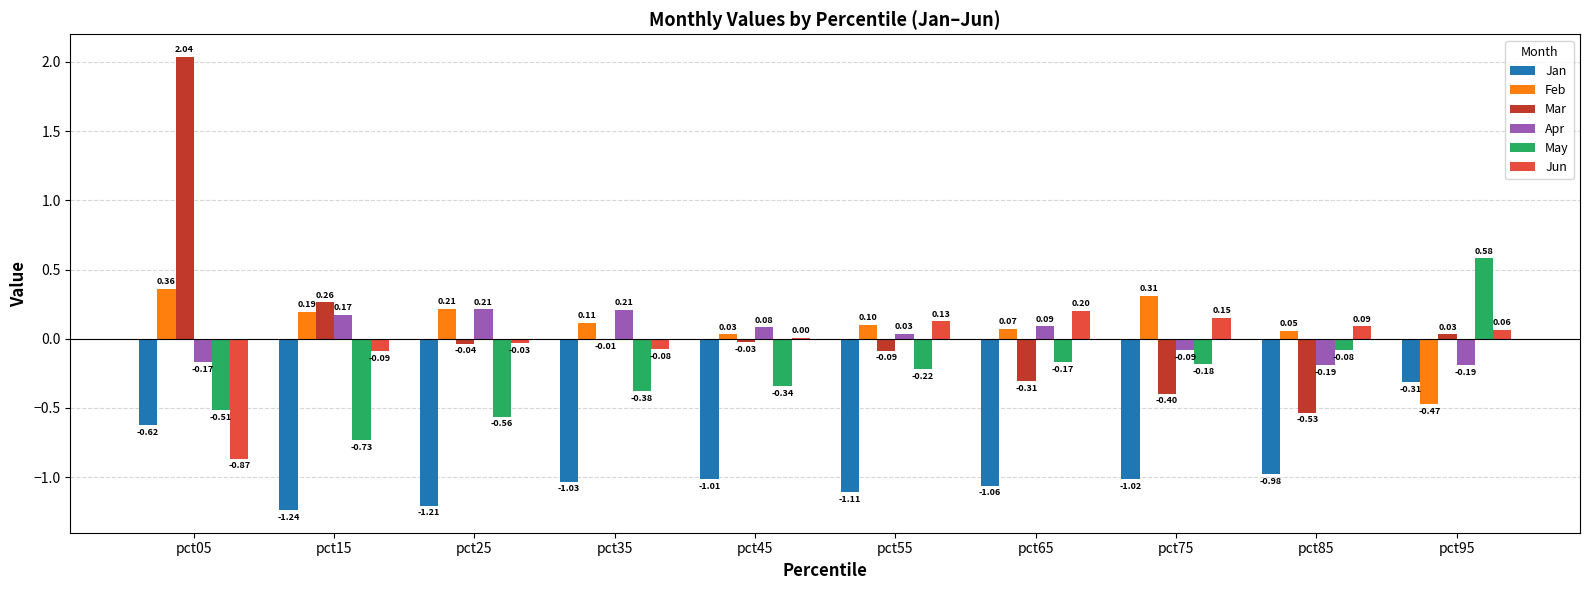

At which category is the sum across all series the highest?

pct05